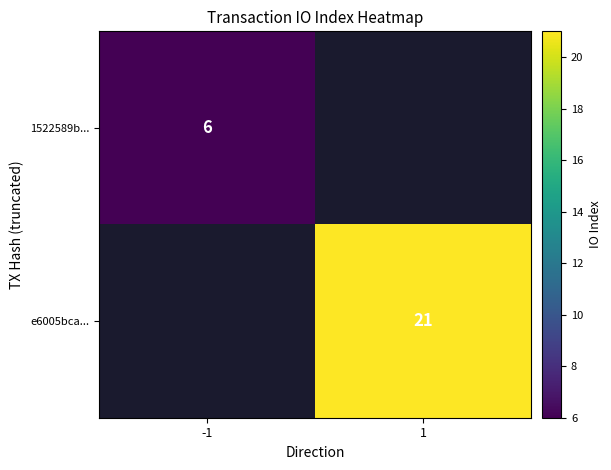

True or false: e6005bca... has a value of 35 at 1.

False